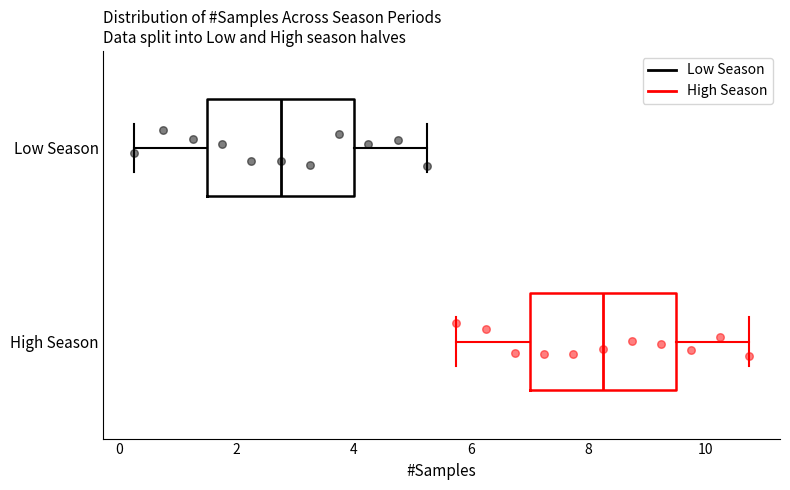

Reading bottom to top, transcribe this box plot: for each box, give where its median line is, the range the box spans, and where its two whiskers end, as read against the x-axis. The values are not printed on the chart, so give them approximately, as read against the axis.

High Season: median 8.2, box 7.0 to 9.6, whiskers 5.8 to 10.8
Low Season: median 2.8, box 1.6 to 4.0, whiskers 0.2 to 5.2